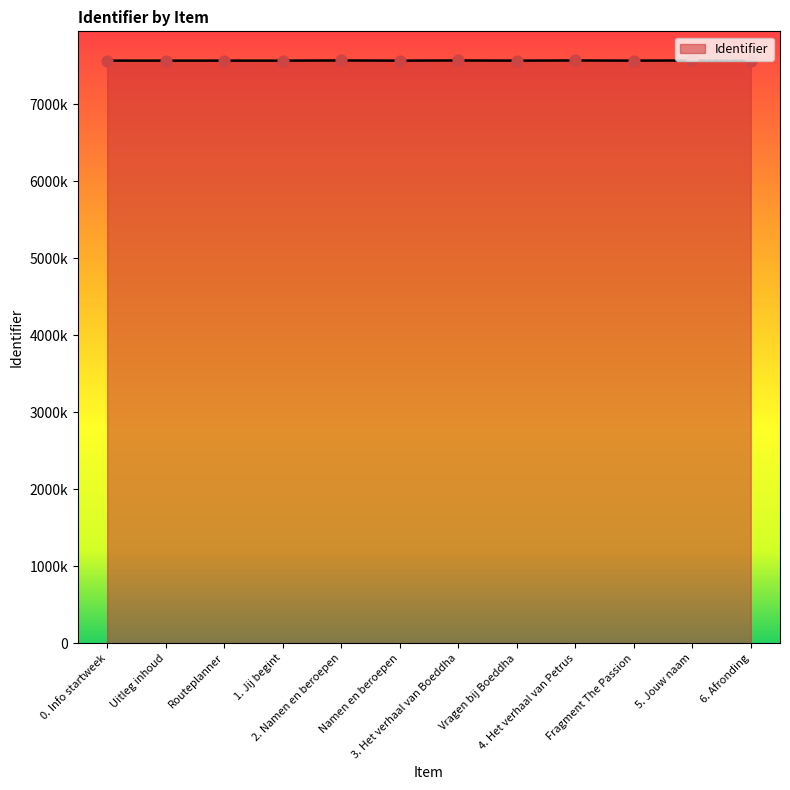

What is the change in value from Routeplanner to 4. Het verhaal van Petrus?

+2290